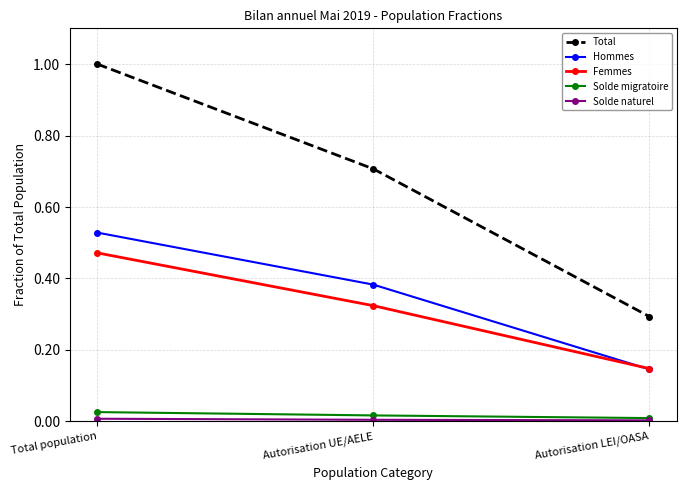

Is the value of Total at Total population greater than the value of Femmes at Autorisation UE/AELE?

Yes